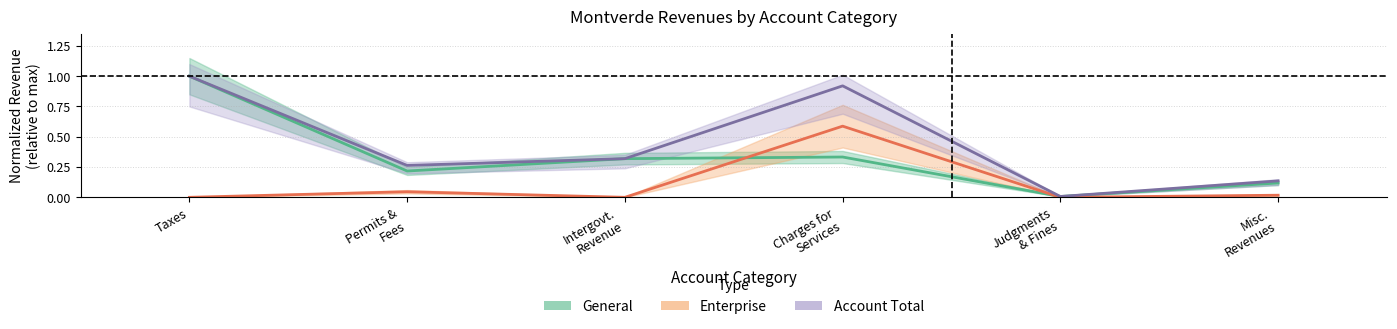

True or false: Enterprise and Account Total intersect in this chart.

False